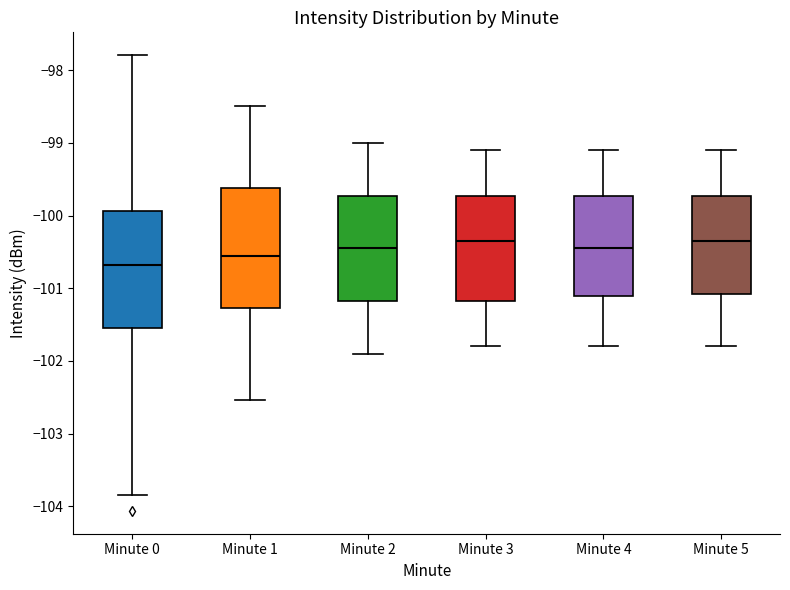

Reading left to right, read every box against the y-axis: the position of its median line, the range the box covers, and the ends of its whiskers. The values are not printed on the chart, so give them approximately, as read against the axis.

Minute 0: median -100.7, box -101.5 to -99.9, whiskers -103.8 to -97.8
Minute 1: median -100.5, box -101.3 to -99.6, whiskers -102.5 to -98.5
Minute 2: median -100.4, box -101.2 to -99.7, whiskers -101.9 to -99.0
Minute 3: median -100.3, box -101.2 to -99.7, whiskers -101.8 to -99.1
Minute 4: median -100.4, box -101.1 to -99.7, whiskers -101.8 to -99.1
Minute 5: median -100.3, box -101.1 to -99.7, whiskers -101.8 to -99.1